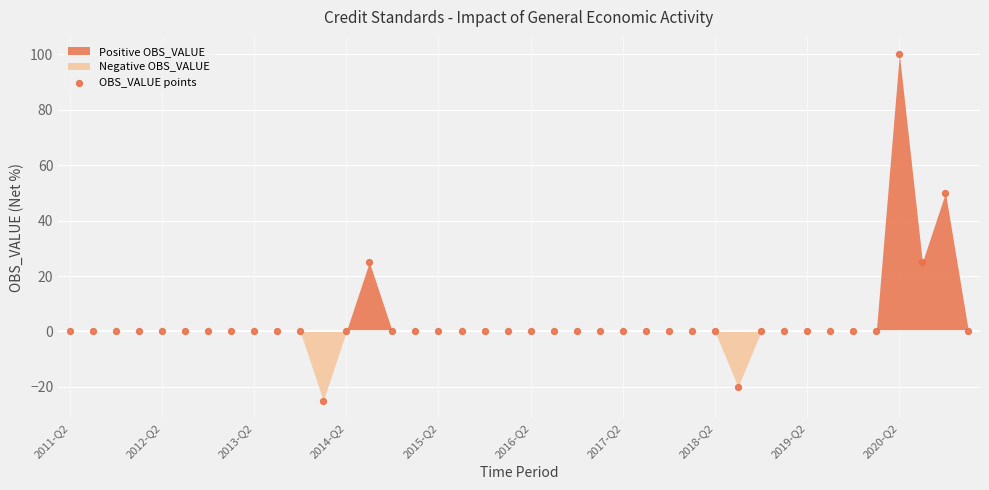

What is the range of Y values (max minus min)?

125